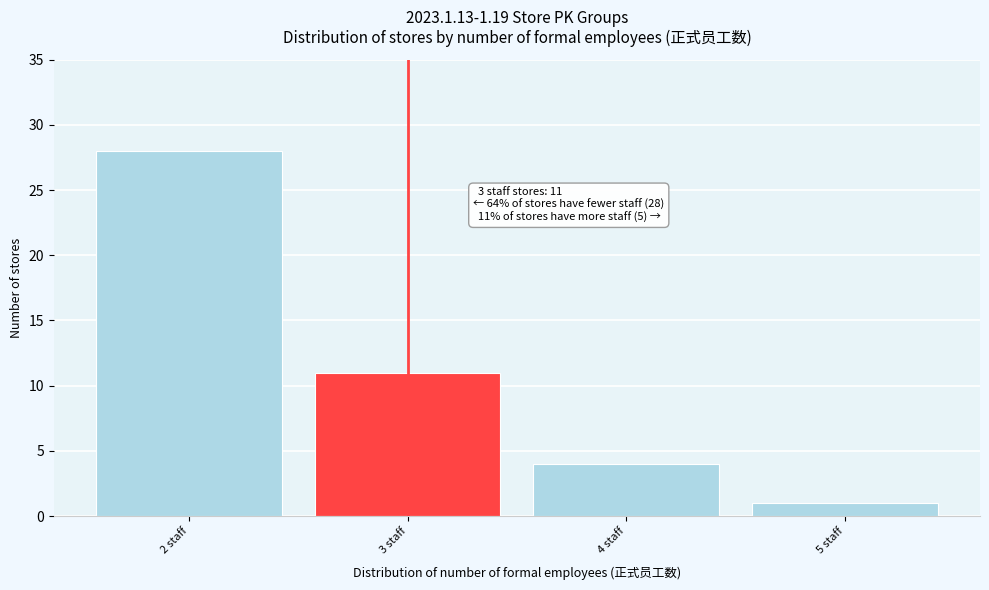

Which range on the x-axis has the tallest bar?

1.5 to 2.5